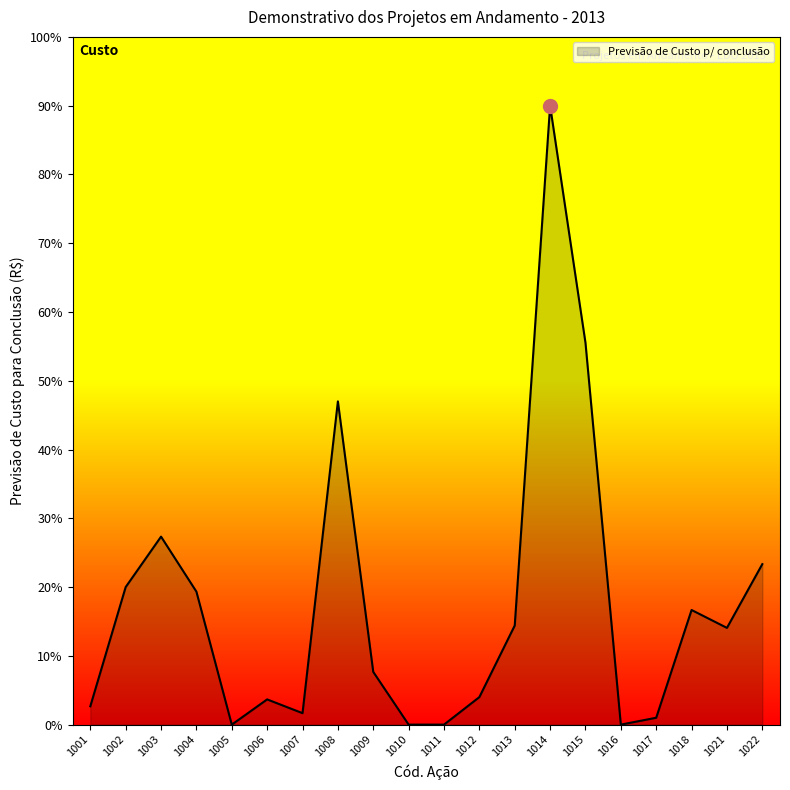

Does the chart display data point markers on the line(s)?

No